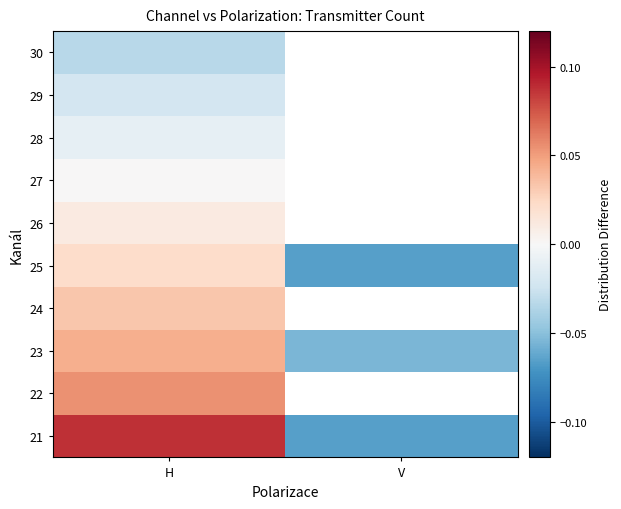

Which label corresponds to the smallest value in the chart?

V